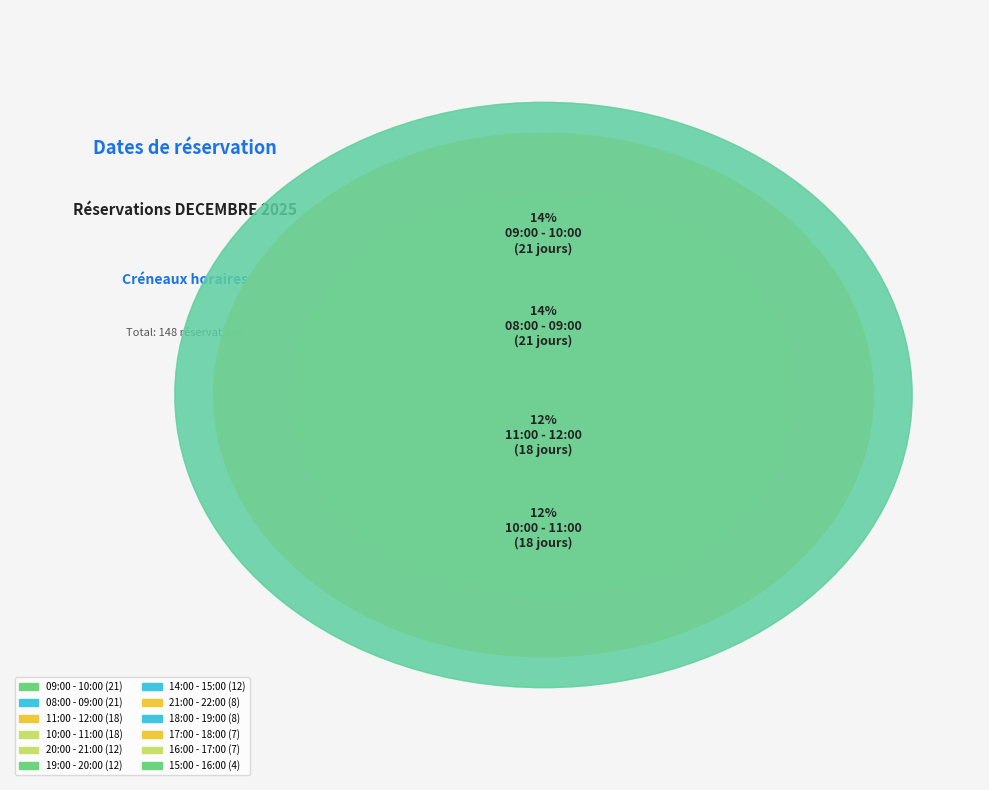

Rank the categories by value from highest to lowest.

08:00 - 09:00, 09:00 - 10:00, 10:00 - 11:00, 11:00 - 12:00, 14:00 - 15:00, 19:00 - 20:00, 20:00 - 21:00, 18:00 - 19:00, 21:00 - 22:00, 16:00 - 17:00, 17:00 - 18:00, 15:00 - 16:00